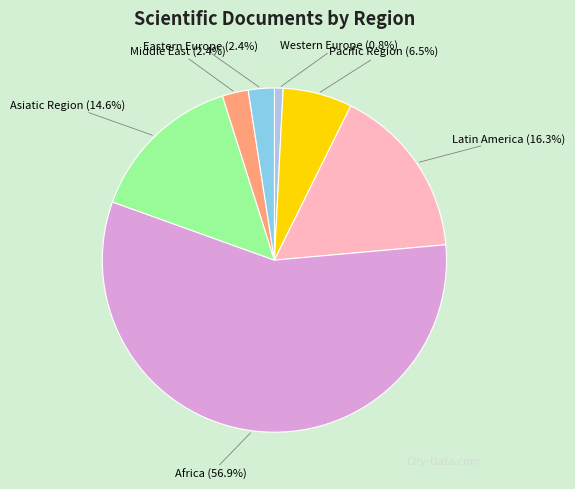

Is there a majority slice in this chart?

Yes